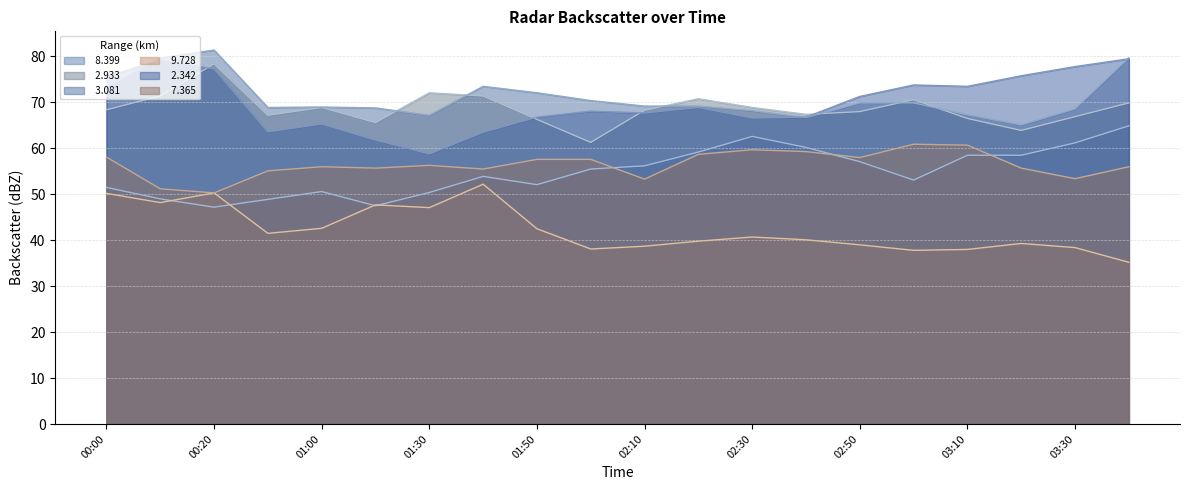

What is the maximum value shown in the chart?

81.4